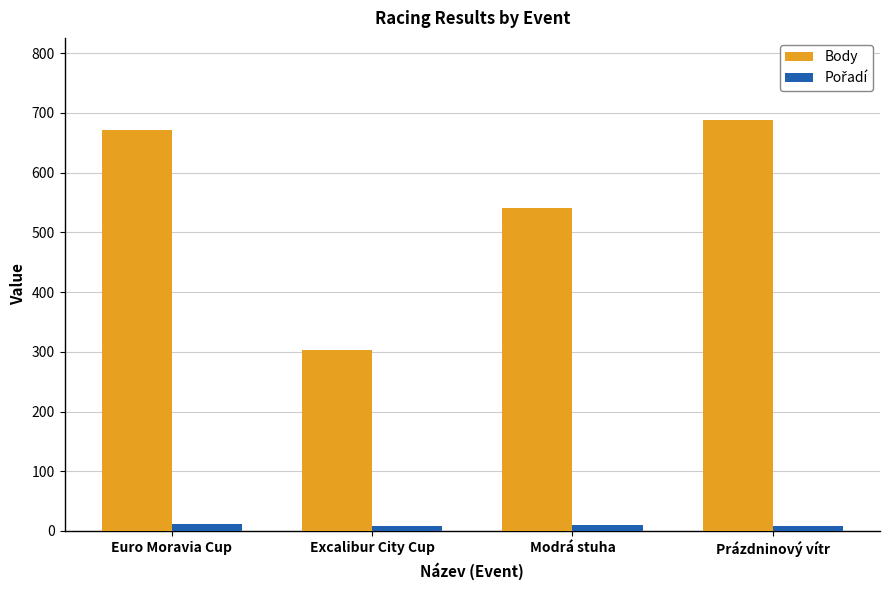

At how many categories does at least one series exceed 217?

4